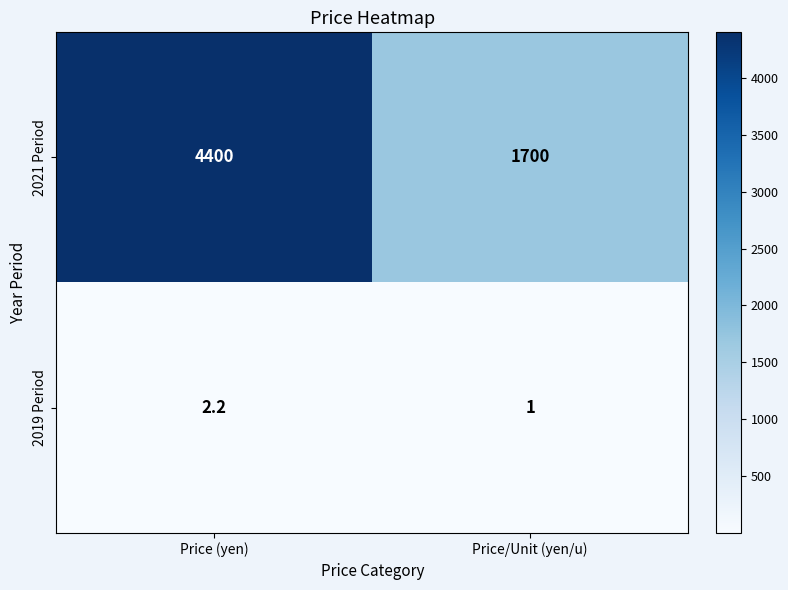

The value of 2021 Period at Price/Unit (yen/u) is 2404.2. True or false?

False